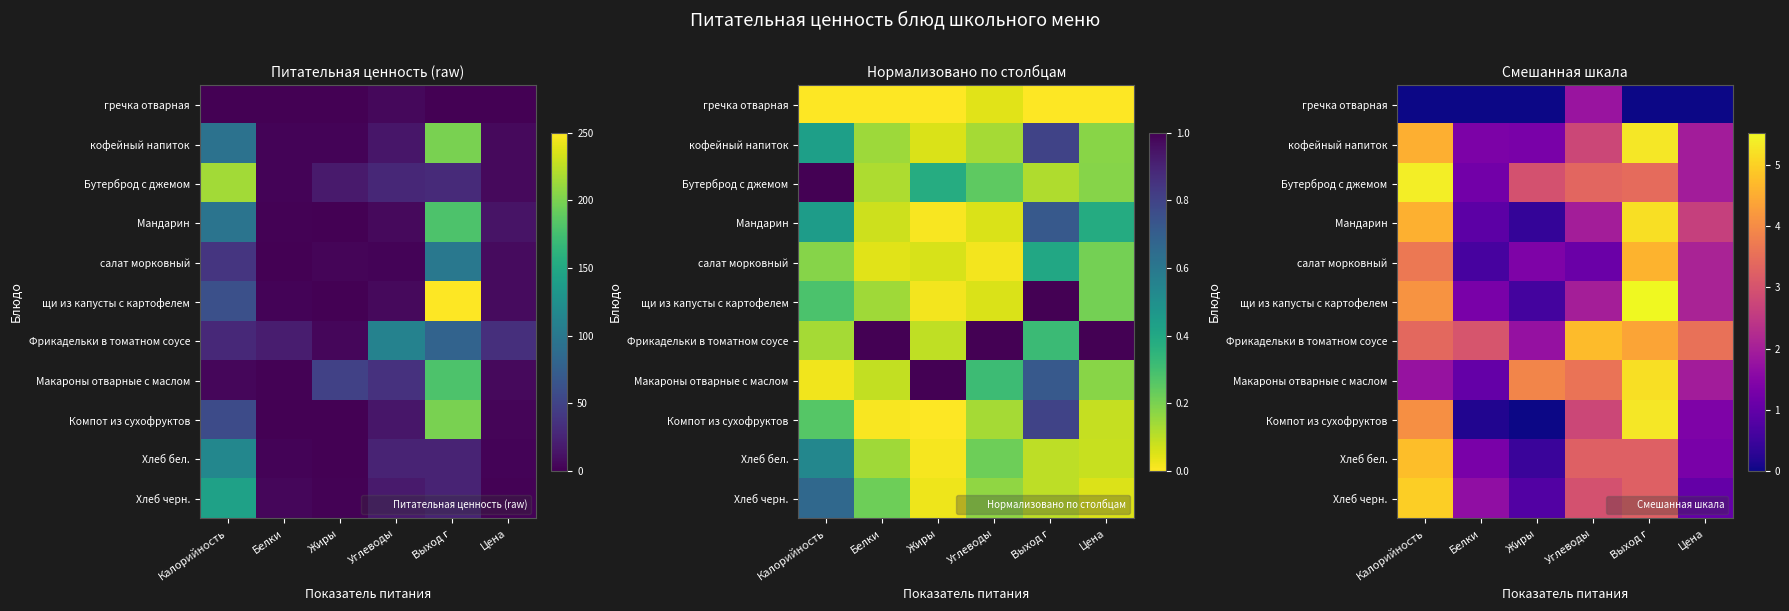

What value does the щи из капусты с картофелем series have at Углеводы?

2.0